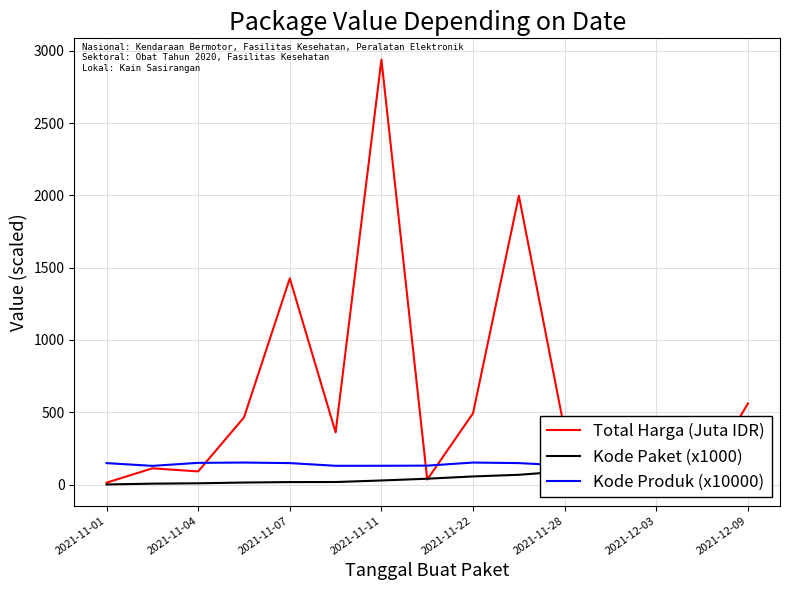

How many data points in Kode Produk (x10000) are above 135?

8